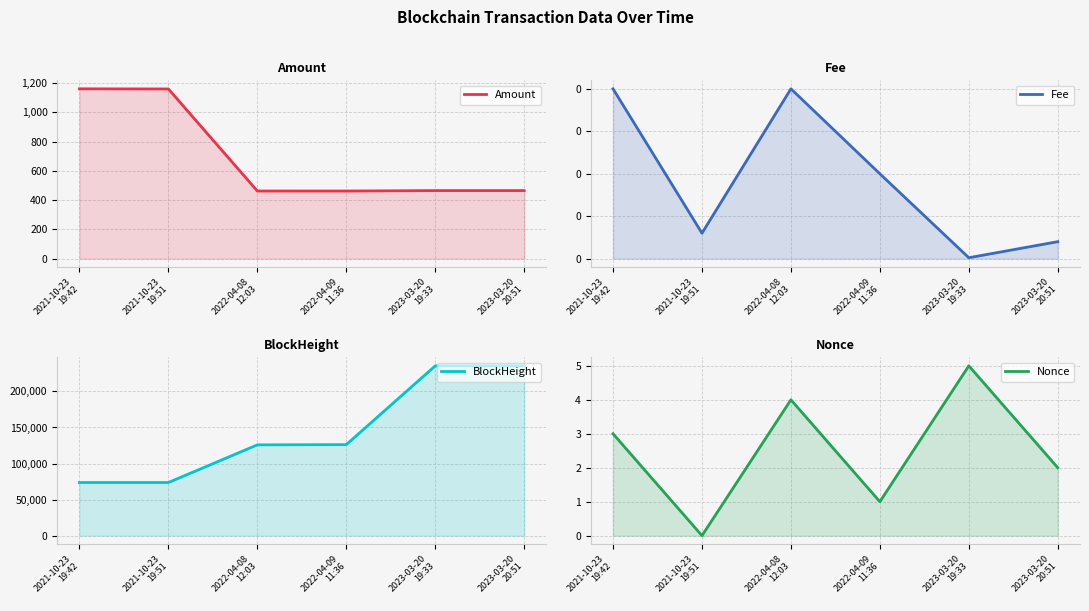

At which label does BlockHeight first exceed 126247?

2023-03-20
19:33